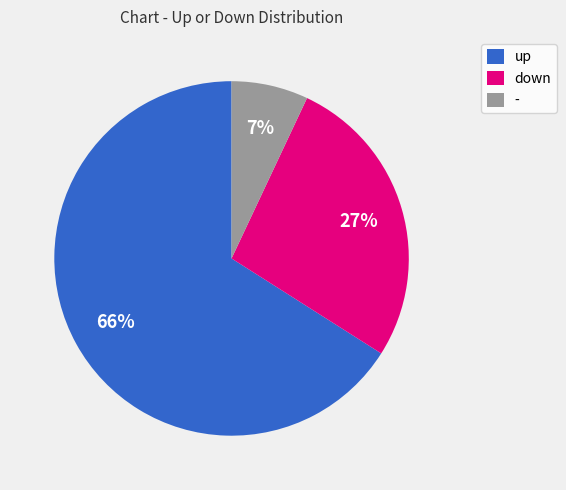

True or false: - accounts for 18% of the total.

False